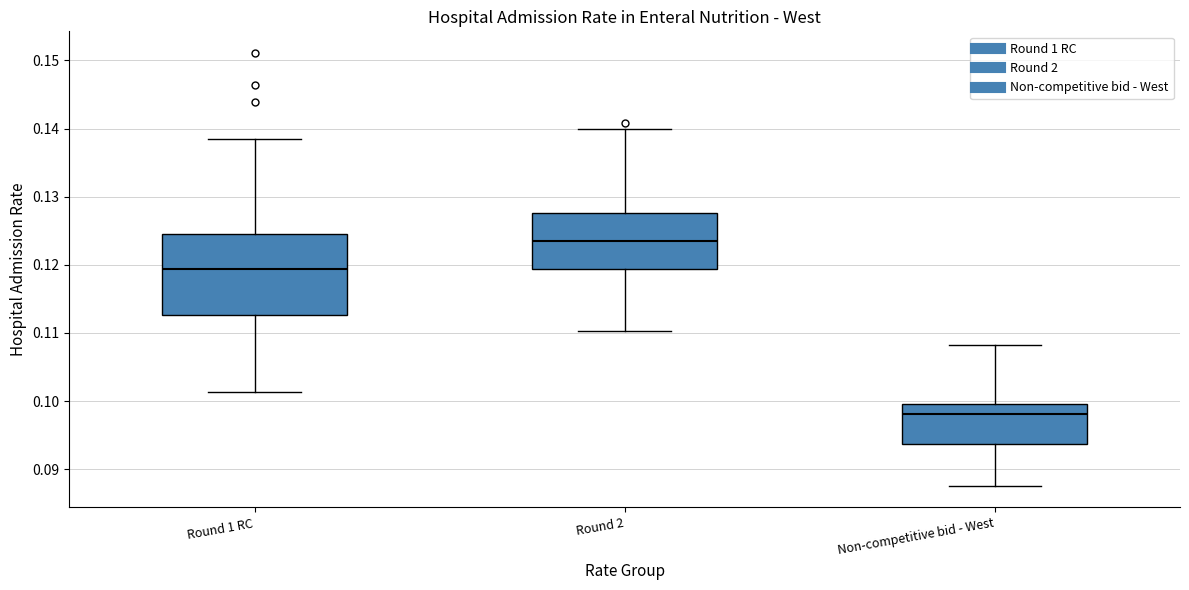

Which box is the tallest, from its lower edge to its upper edge?

Round 1 RC